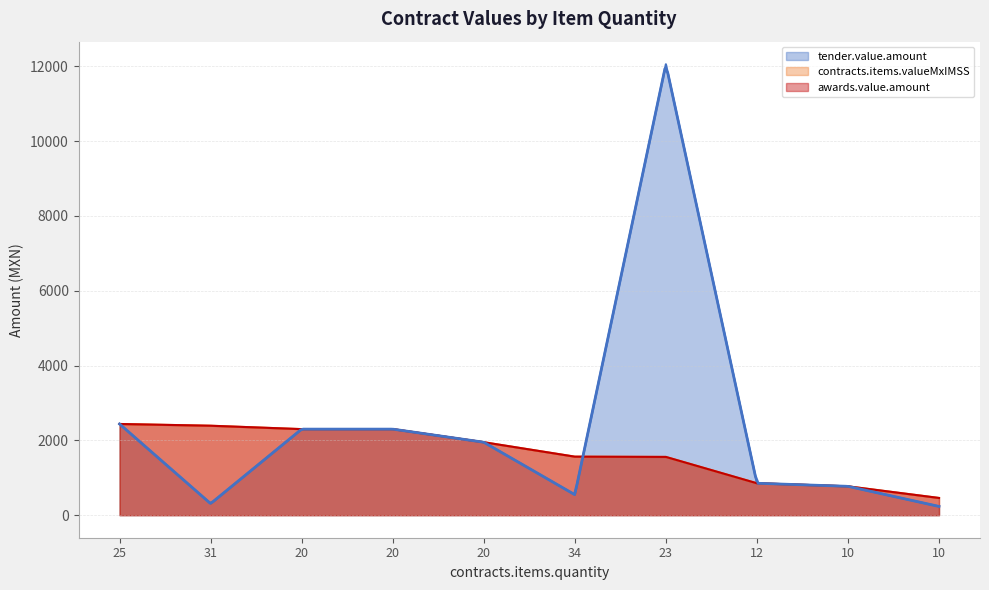

What is the approximate value of awards.value.amount at 34?

1564.0